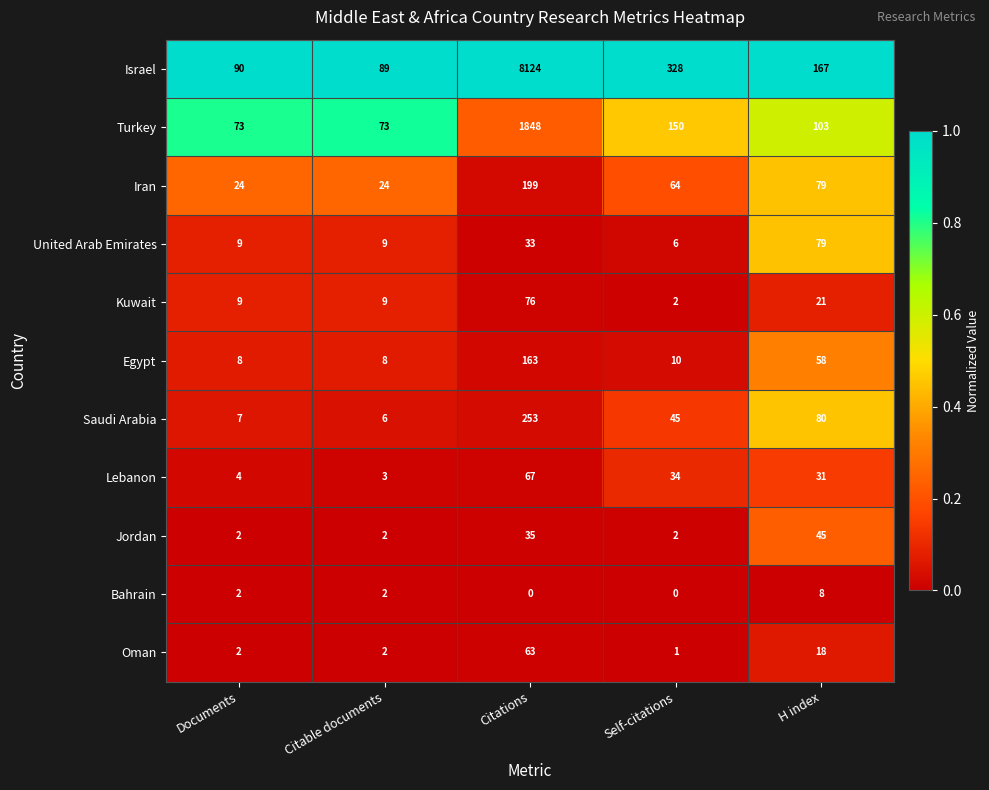

What is the difference between the maximum and minimum values in the Egypt series?

155